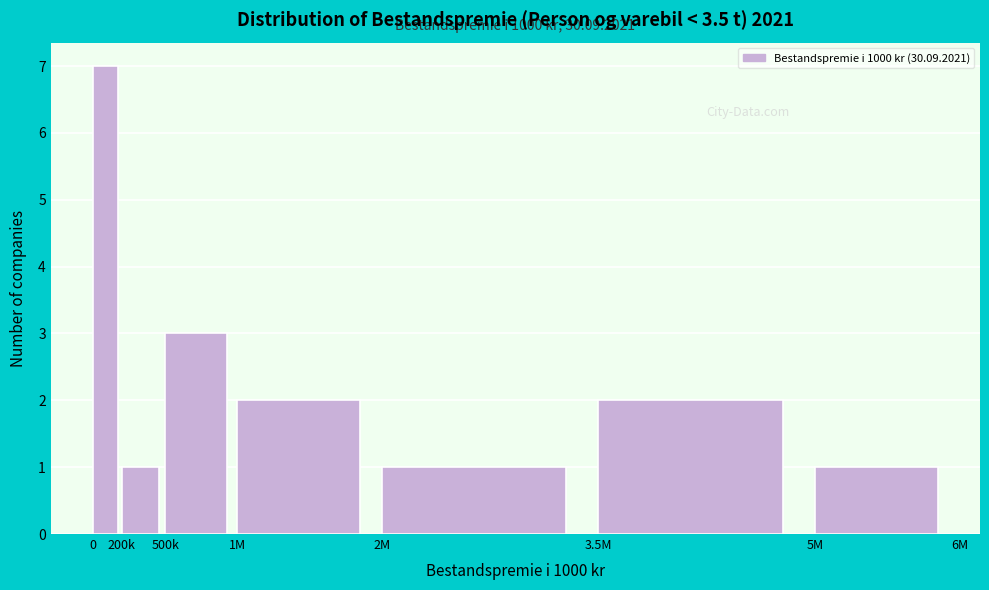

Reading right to left, list all the values displayed in this chart.

1	2	1	2	3	1	7